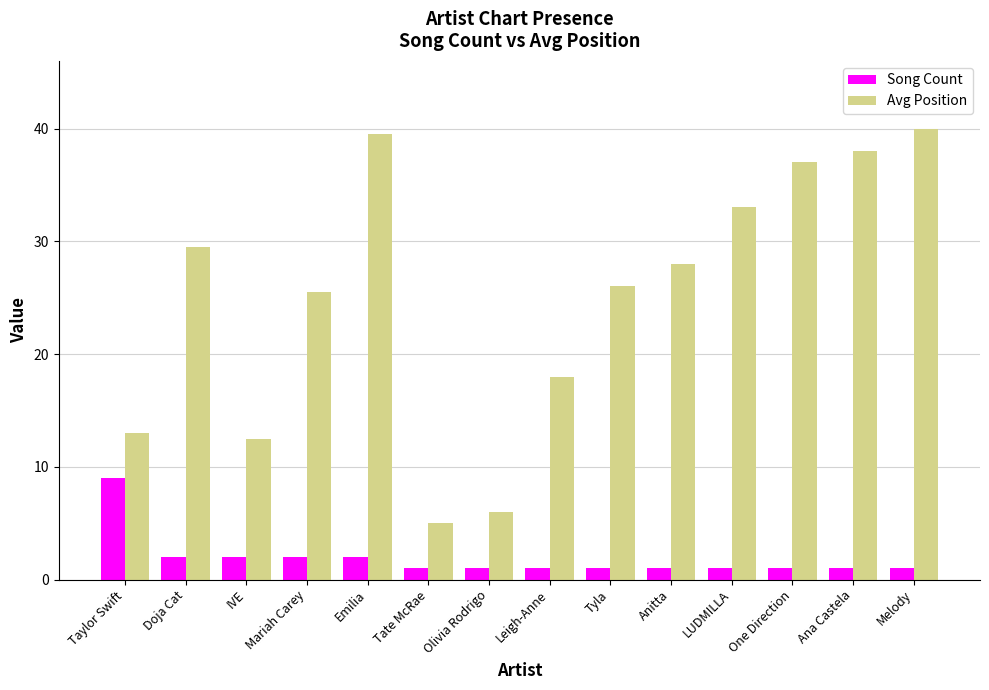

Which series has the largest range (max minus min)?

Avg Position